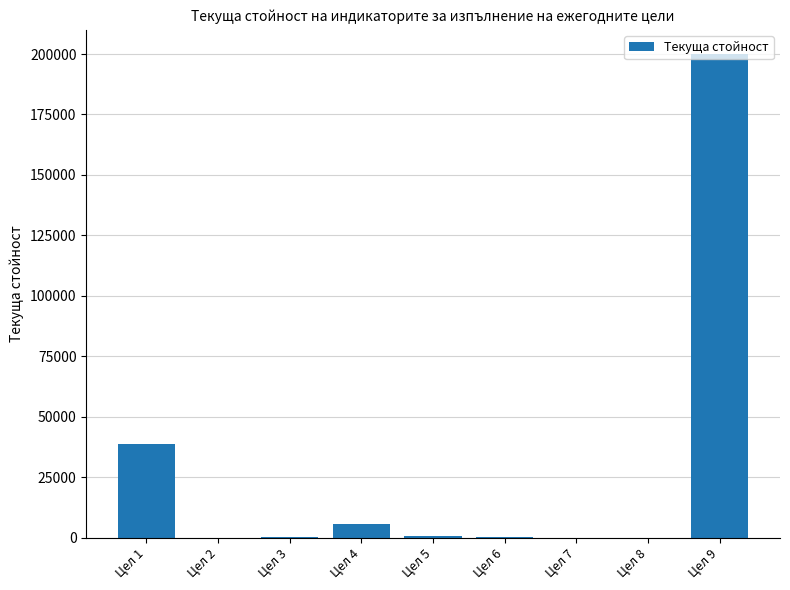

At which label is the value closest to 100000?

Цел 1